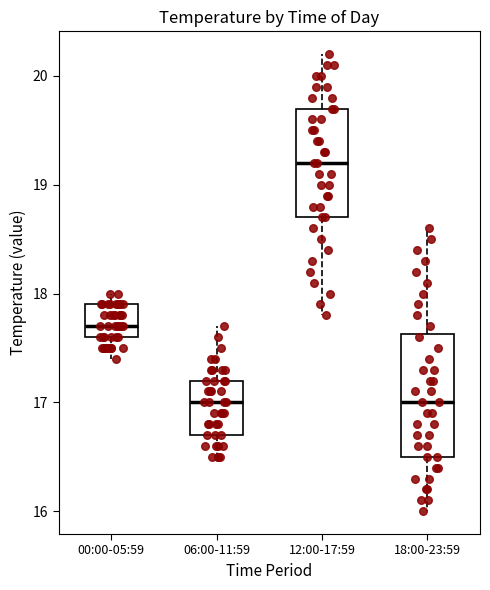

Reading left to right, read every box against the y-axis: the position of its median line, the range the box covers, and the ends of its whiskers. The values are not printed on the chart, so give them approximately, as read against the axis.

00:00-05:59: median 17.7, box 17.6 to 17.9, whiskers 17.4 to 18.0
06:00-11:59: median 17.0, box 16.7 to 17.2, whiskers 16.5 to 17.7
12:00-17:59: median 19.2, box 18.7 to 19.7, whiskers 17.8 to 20.2
18:00-23:59: median 17.0, box 16.5 to 17.6, whiskers 16.0 to 18.6